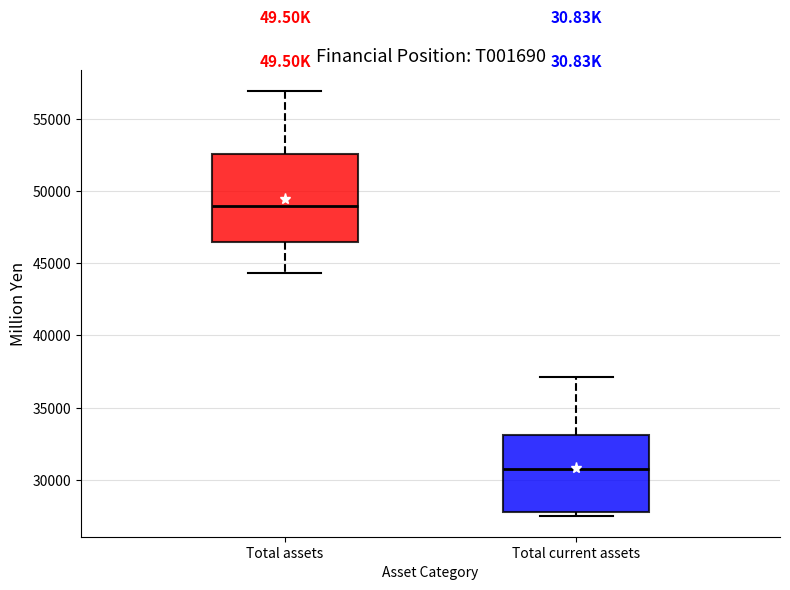

Comparing the boxes themselves (not the whiskers), which one is the tallest?

Total assets